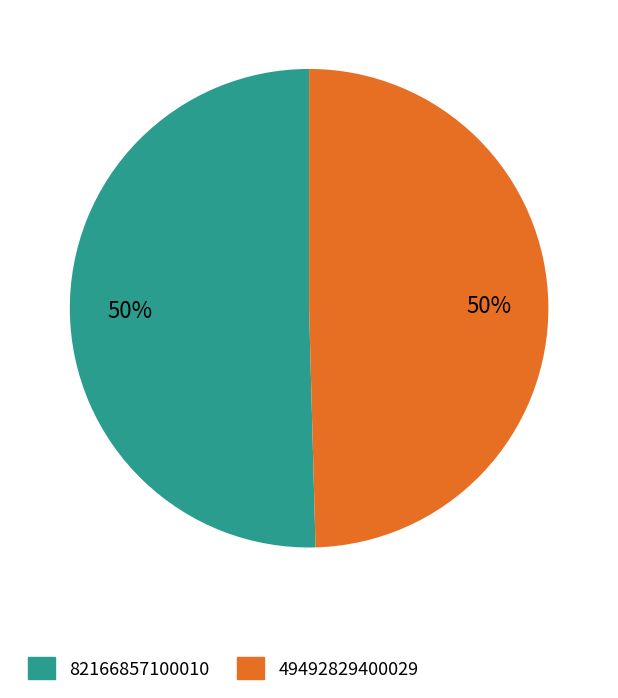

True or false: 82166857100010 accounts for 50% of the total.

True